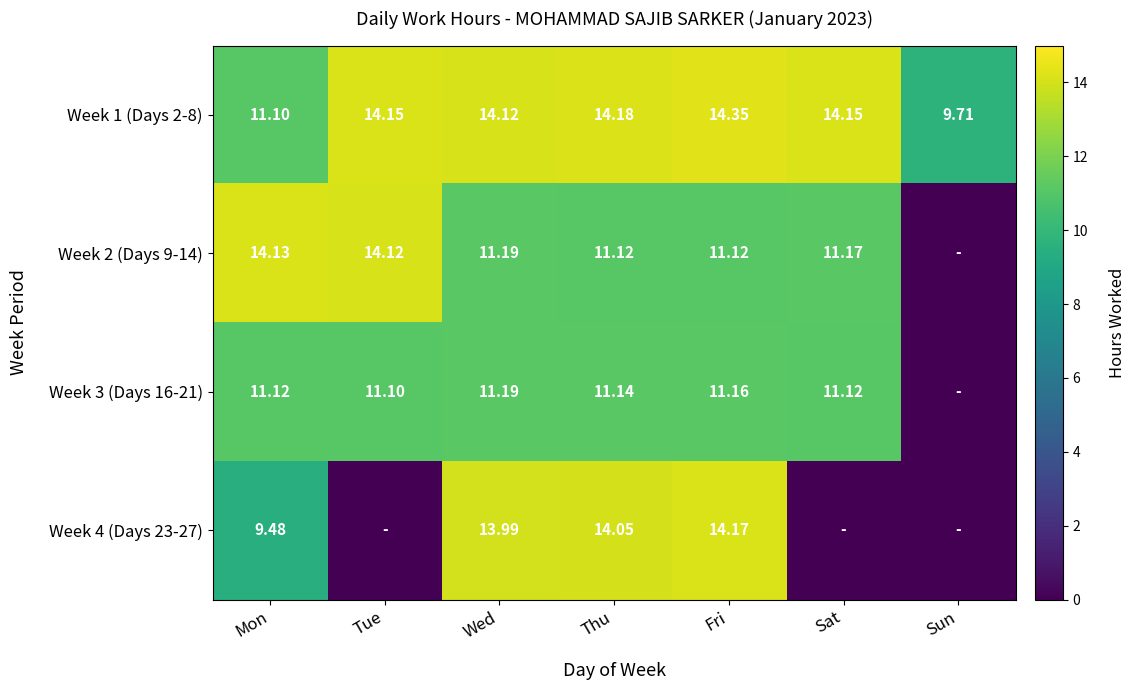

Is the value of Week 2 (Days 9-14) at Mon greater than the value of Week 1 (Days 2-8) at Thu?

No